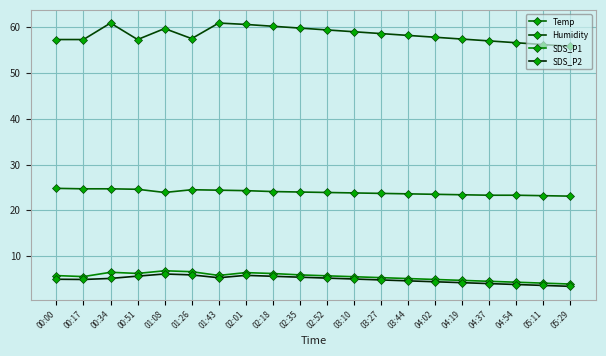

The SDS_P2 series shows 5.0 at 00:00. True or false?

True